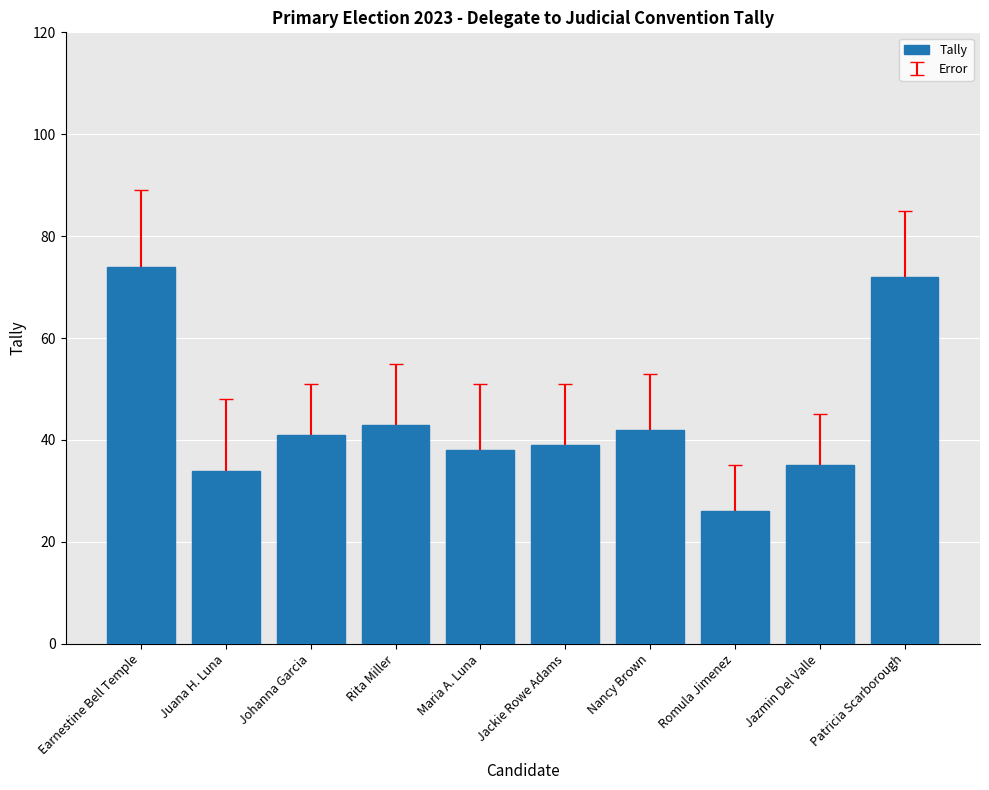

Reading right to left, what are all the values shown in this chart?

72	35	26	42	39	38	43	41	34	74